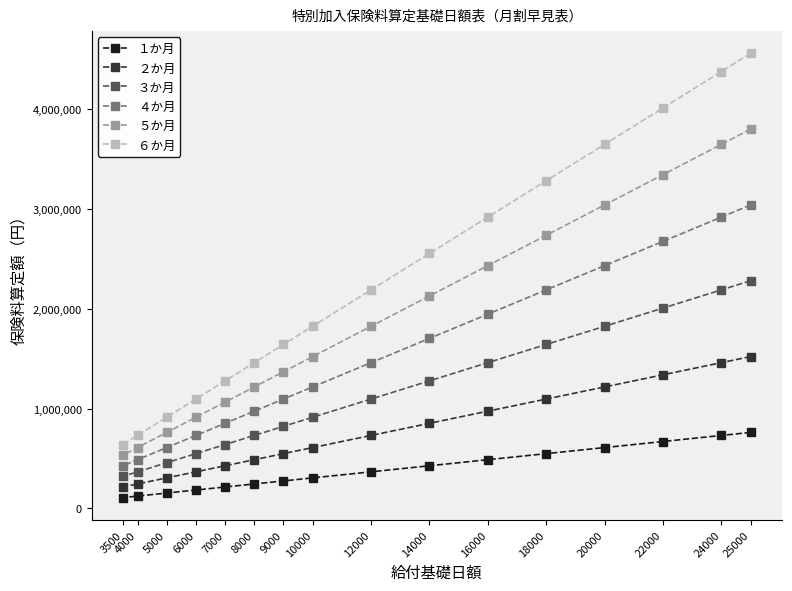

True or false: ２か月 has more than 2 points higher than both neighbors.

False